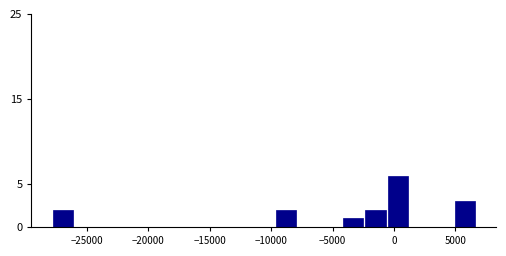

Around what value on the x-axis is the tallest bar? Give the approximate position of its centre, as read against the axis.

500